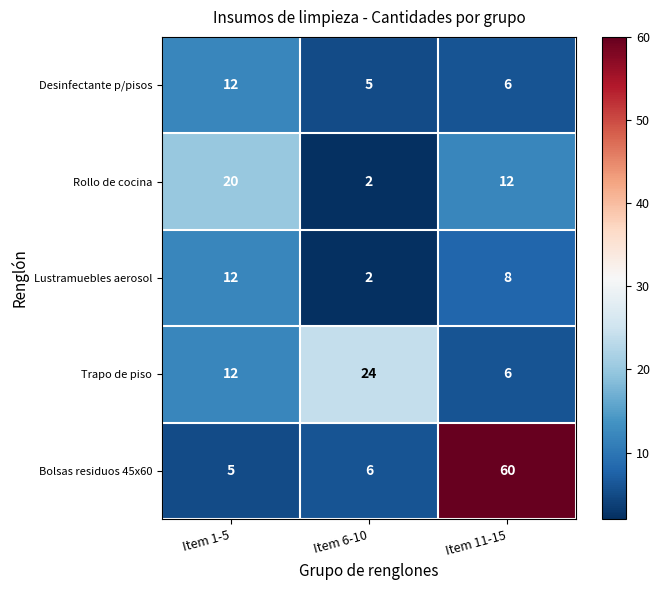

Which series has the largest total across all categories?

Bolsas residuos 45x60